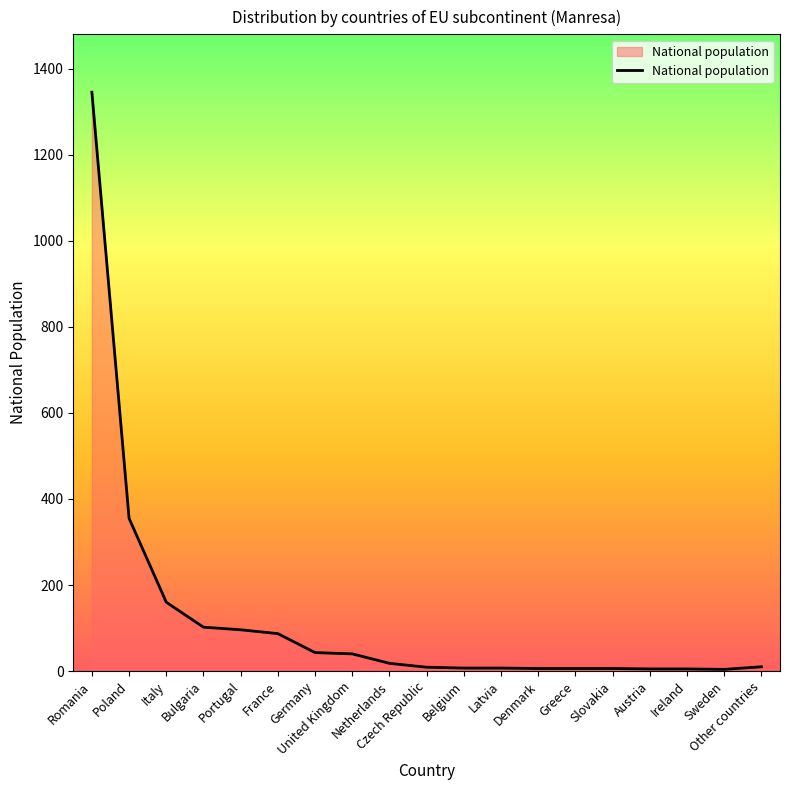

What is the greatest value displayed?

1345